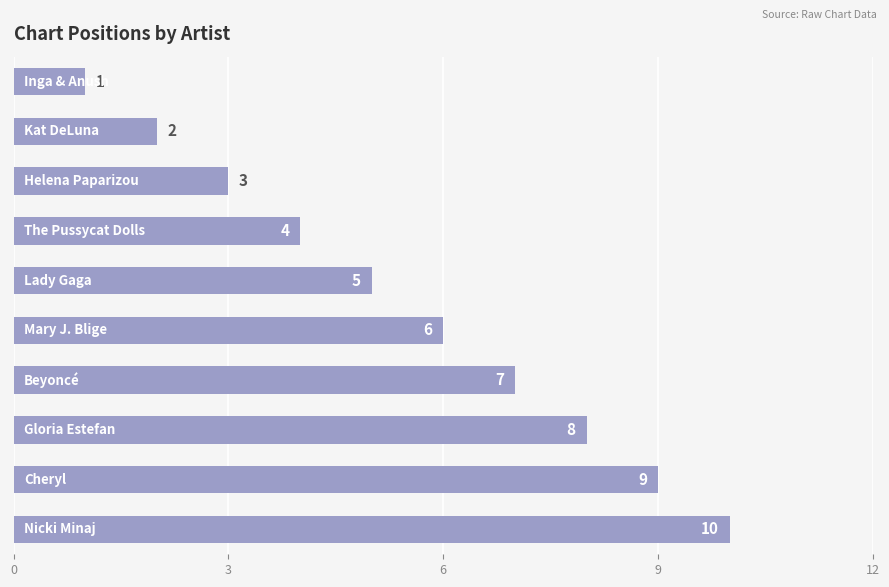

What is the greatest value displayed?

10